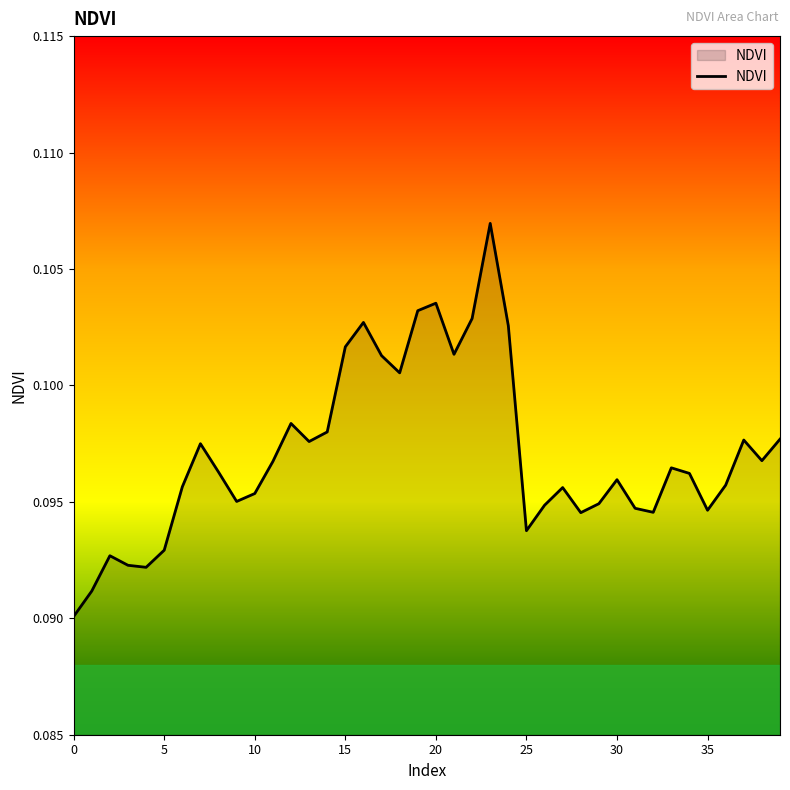

Which has a higher value, 25 or 35?

35